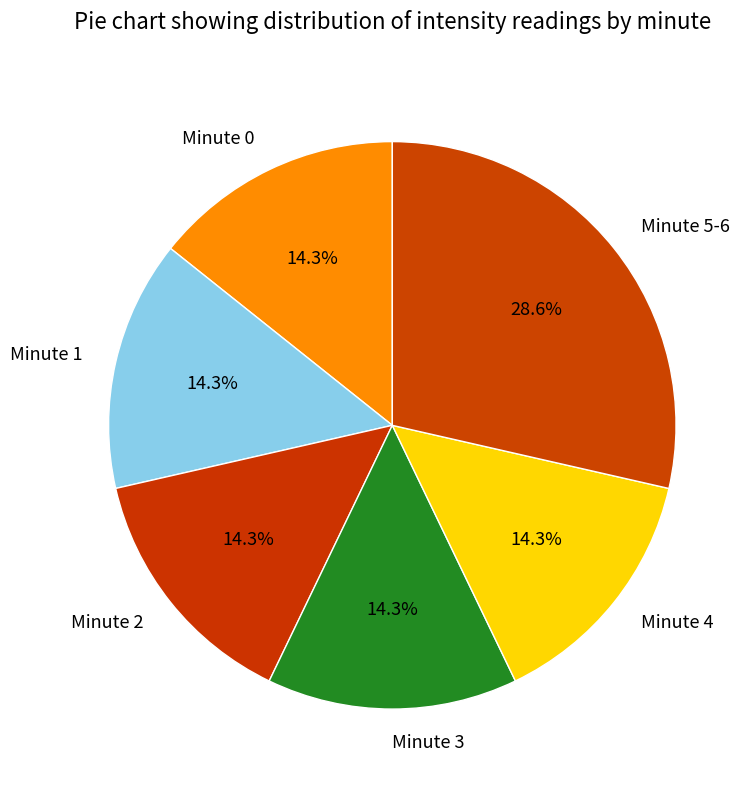

True or false: Minute 1 accounts for 14% of the total.

True